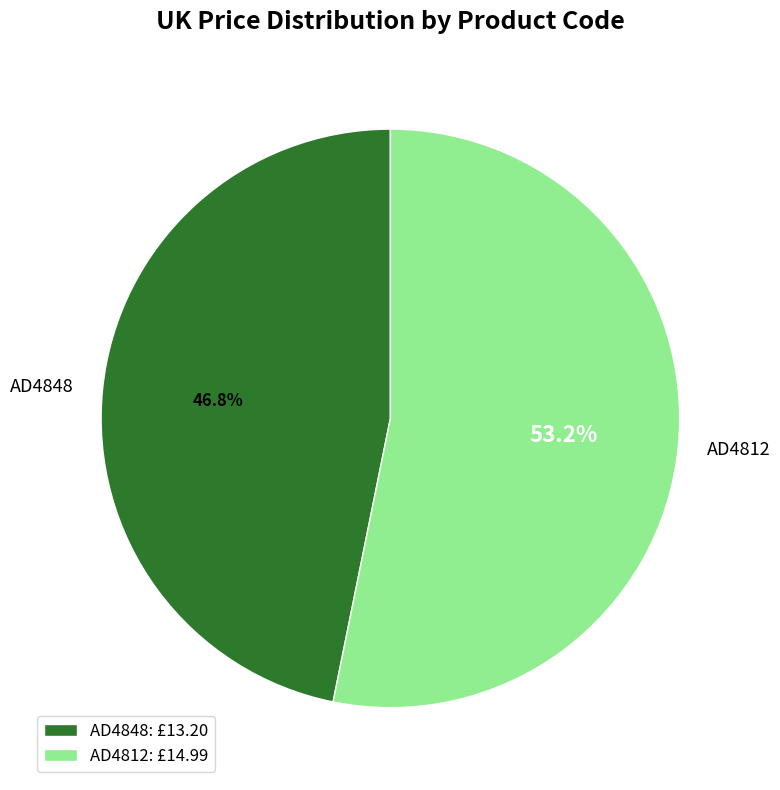

Does AD4848 represent more than half of the total?

No